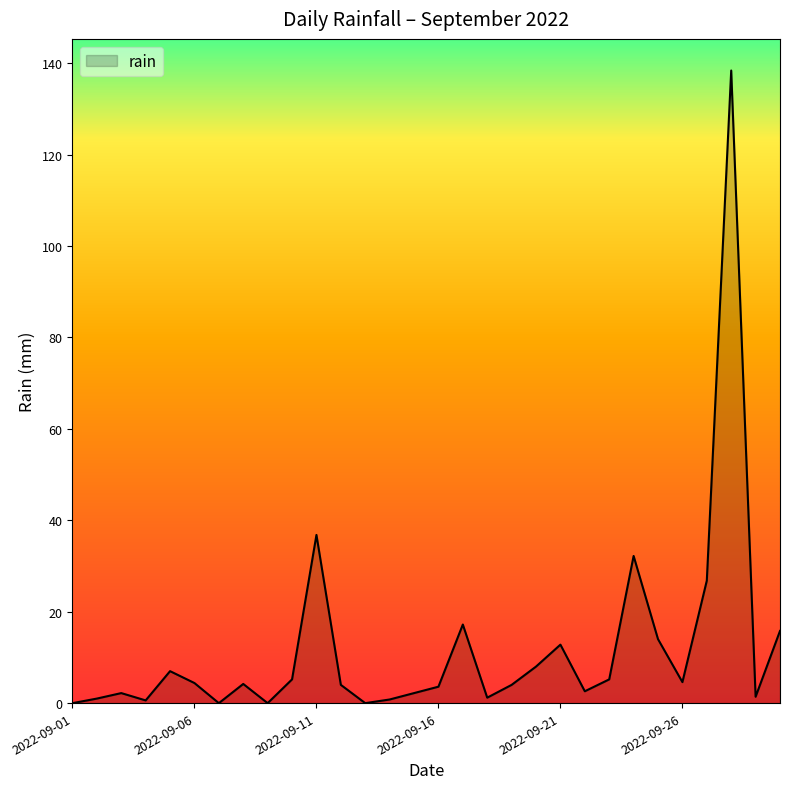

What is the maximum value shown in the chart?

138.4